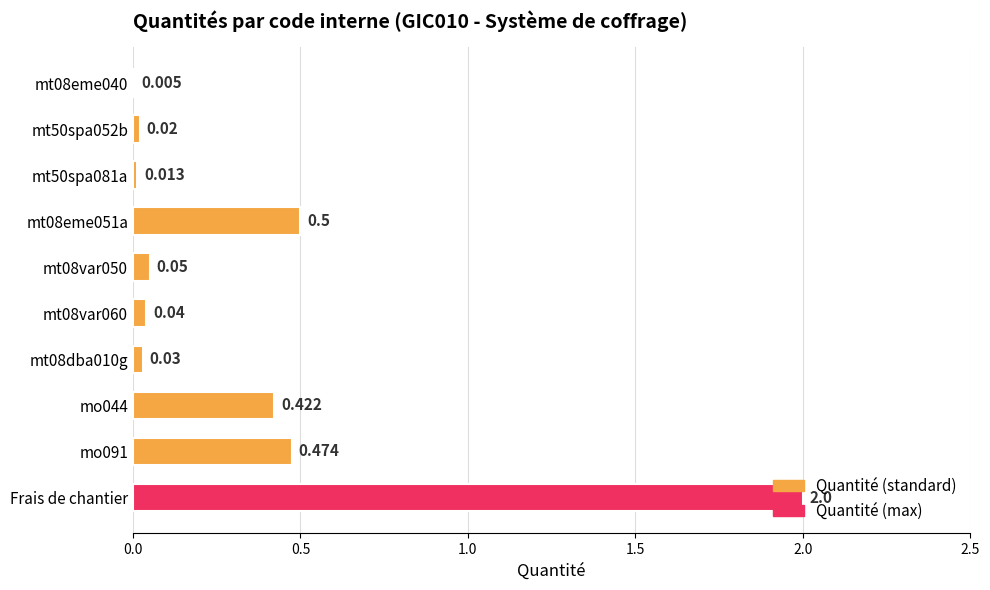

Which label corresponds to the largest value in the chart?

Frais de chantier